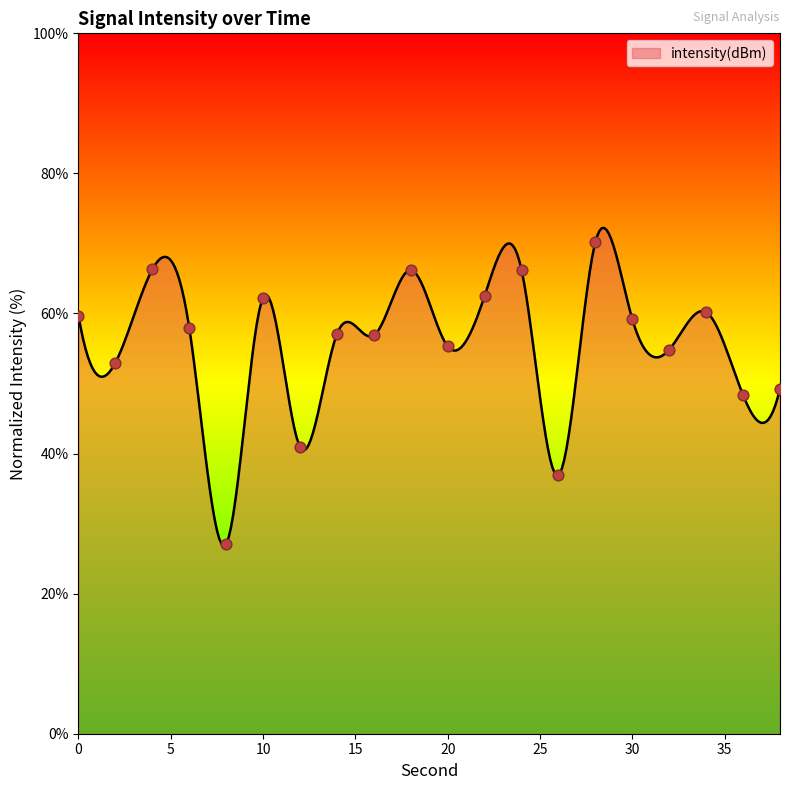

Between 4 and 20, which is larger?

4